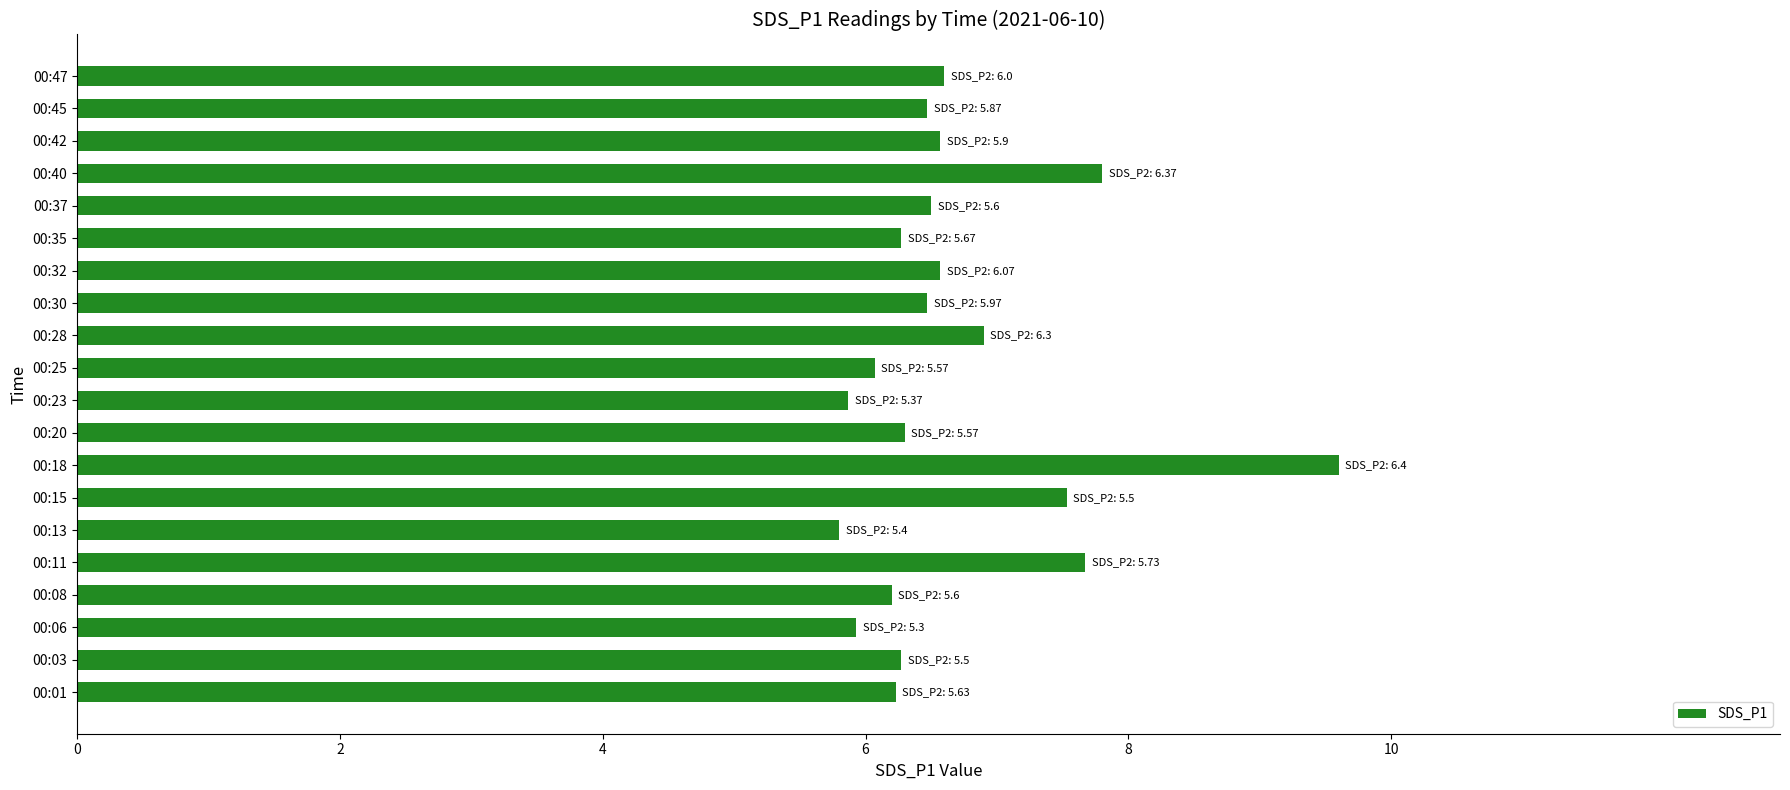

What is the change in value from 00:18 to 00:28?

-2.7